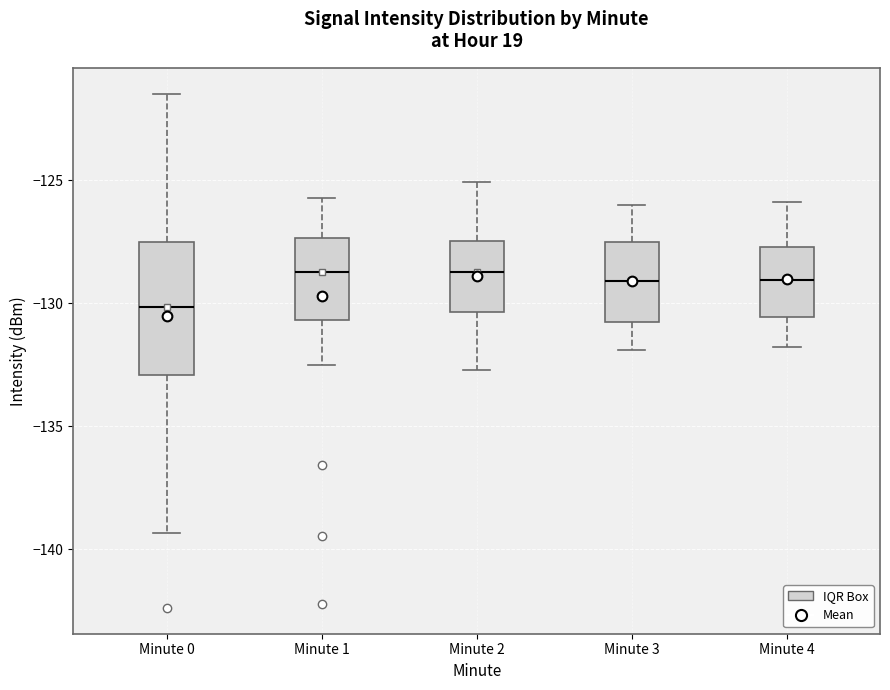

Comparing the boxes themselves (not the whiskers), which one is the tallest?

Minute 0